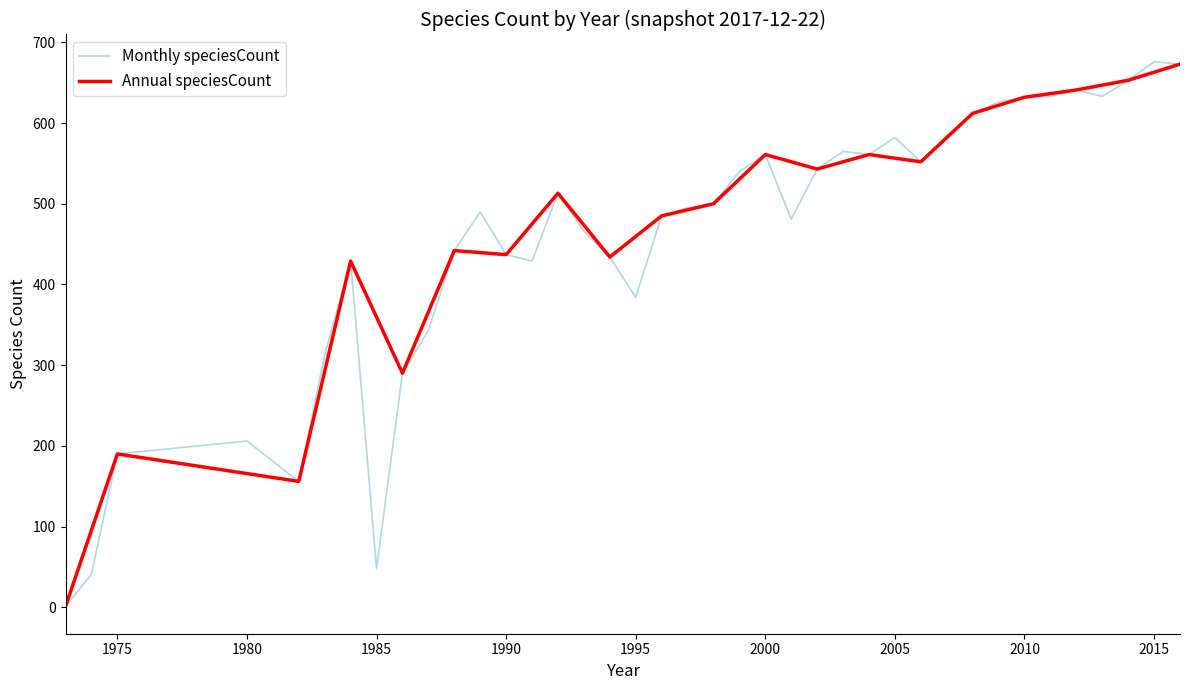

At which category does the chart reach its peak across all series?

2015